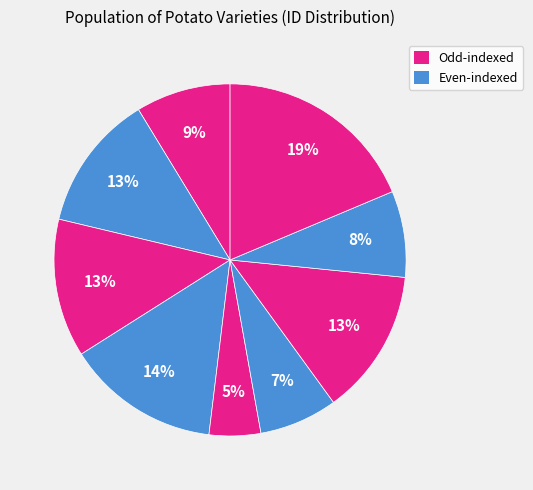

What is the smallest slice in the pie chart?

CEB 43-160-12